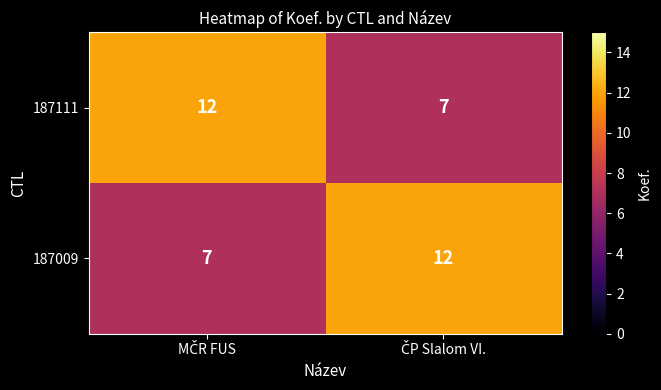

What is the difference between the maximum and minimum values in the 187009 series?

5